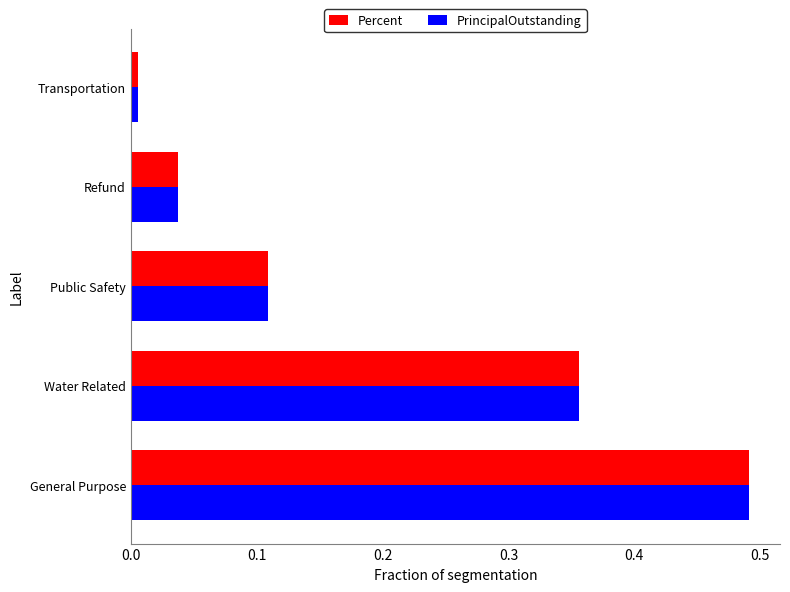

Rank the categories by Percent value from highest to lowest.

General Purpose, Water Related, Public Safety, Refund, Transportation